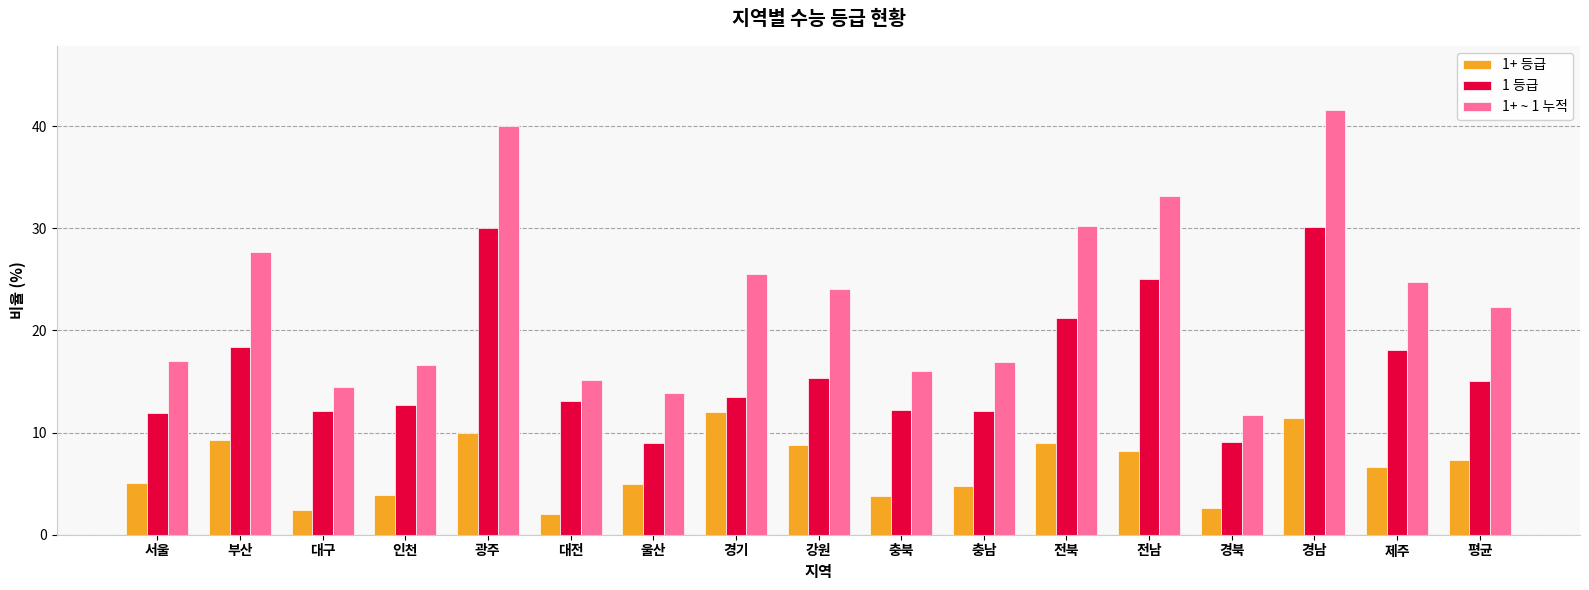

Which series has the largest range (max minus min)?

1+ ~ 1 누적